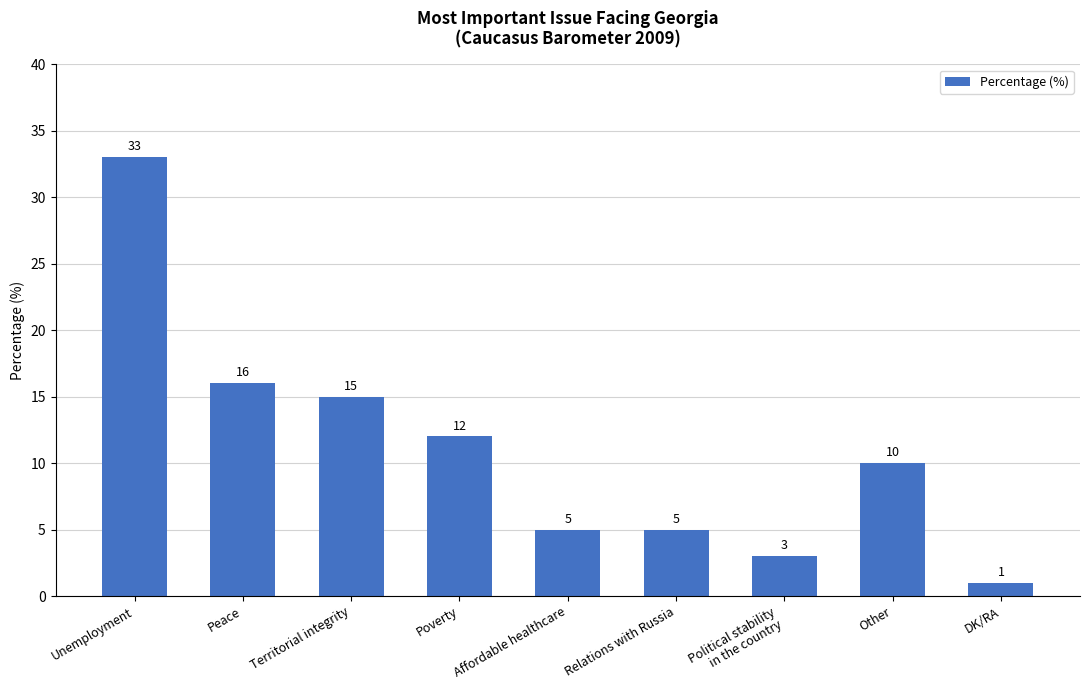

What is the minimum value shown in the chart?

1